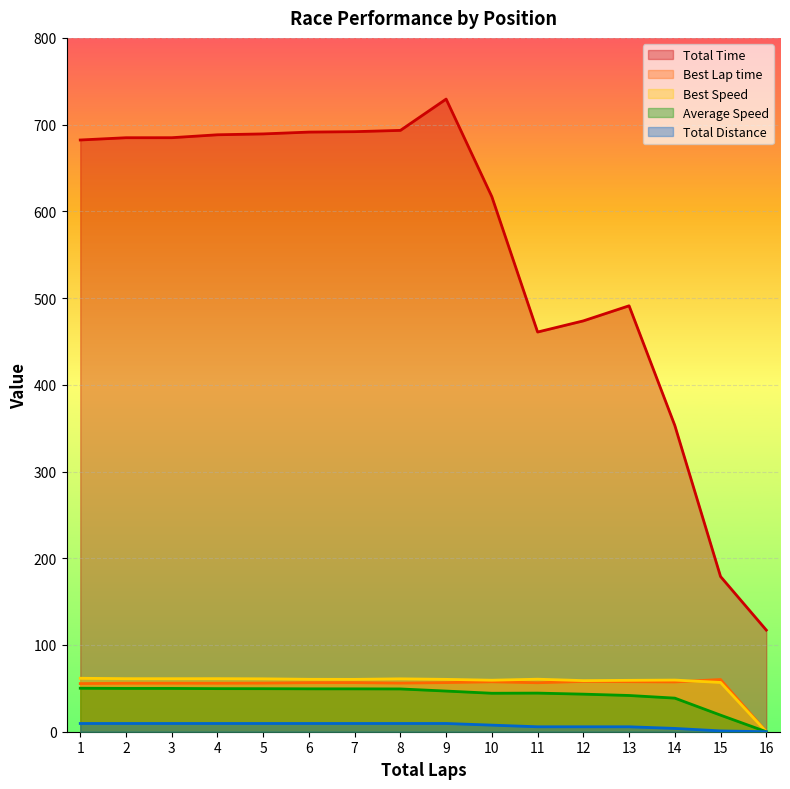

What is the approximate value of Best Speed at 6?

60.4